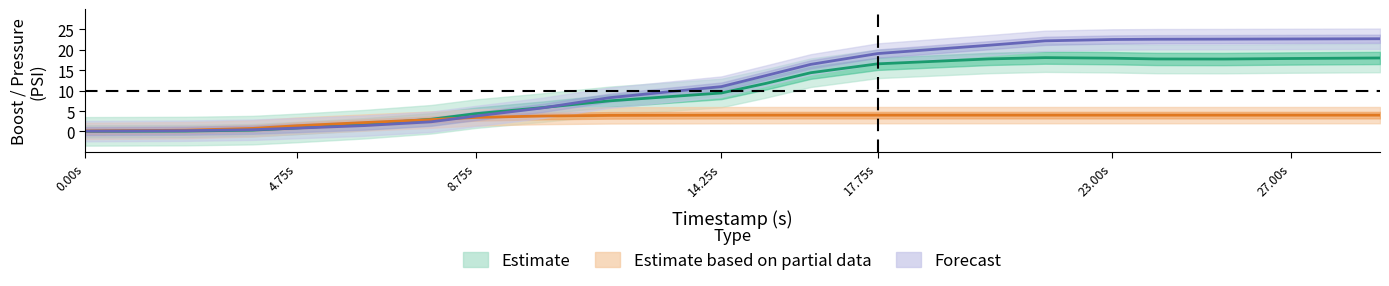

How many times do target and ecu_psi cross each other?

1